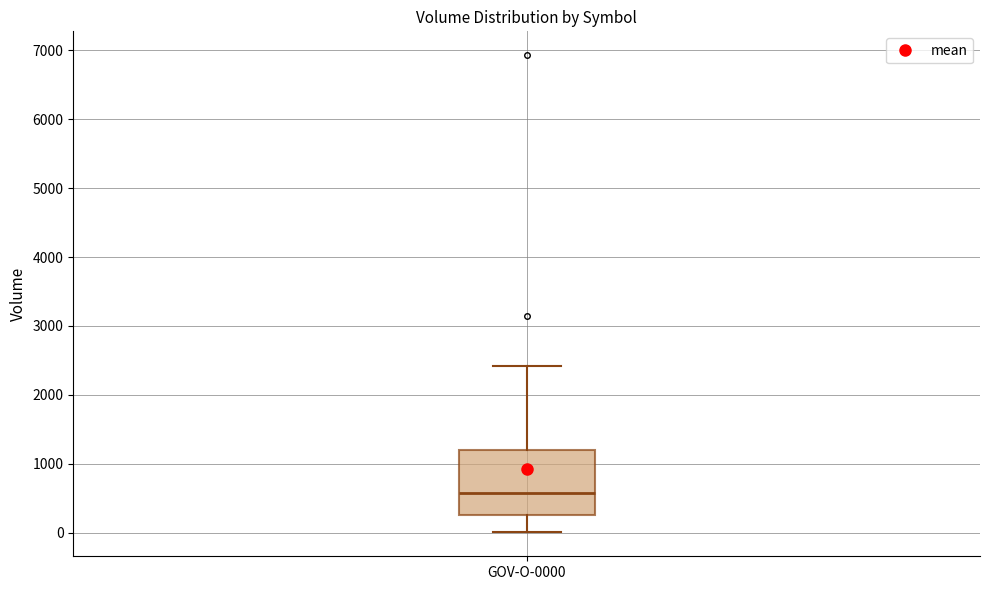

Transcribe this box plot: give where the median line is, the range the box spans, and where the two whiskers end, as read against the y-axis. The values are not printed on the chart, so give them approximately, as read against the axis.

median 600, box 300 to 1200, whiskers 0 to 2400